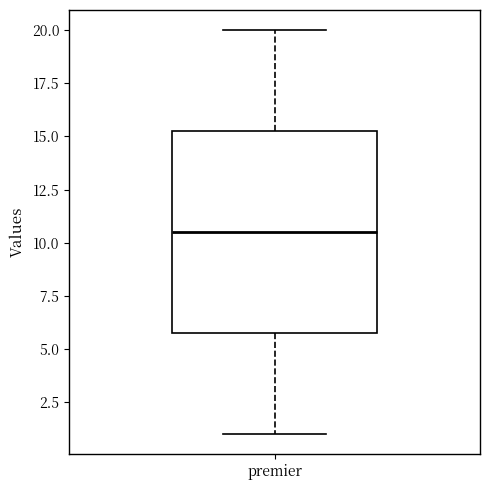

Read this box plot against the y-axis: the position of the median line, the range covered by the box, and the ends of both whiskers. The values are not printed on the chart, so give them approximately, as read against the axis.

median 10.5, box 6.0 to 15.5, whiskers 1.0 to 20.0